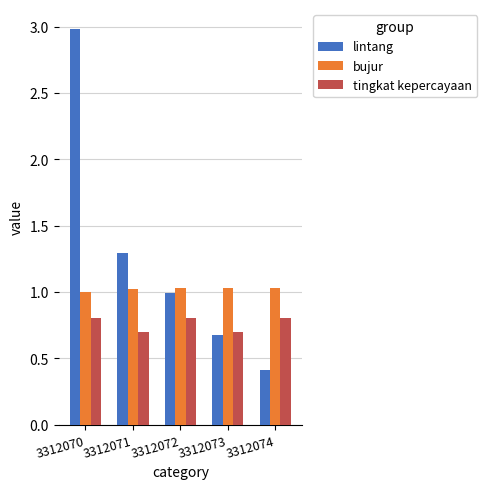

What is the value of the tingkat kepercayaan bar at the 3rd from the left?

0.8